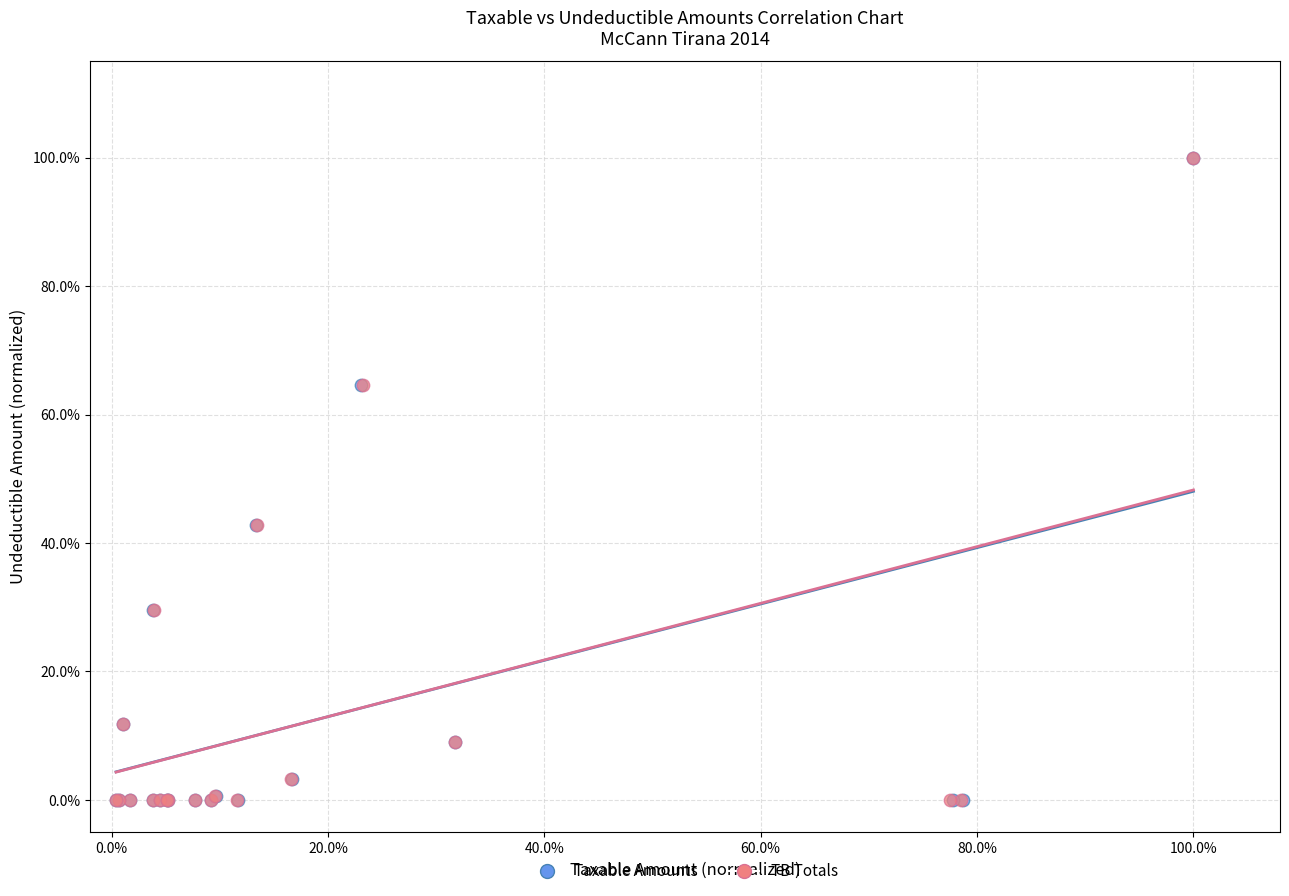

What are all the series names shown in the legend?

Taxable Amounts, TB Totals